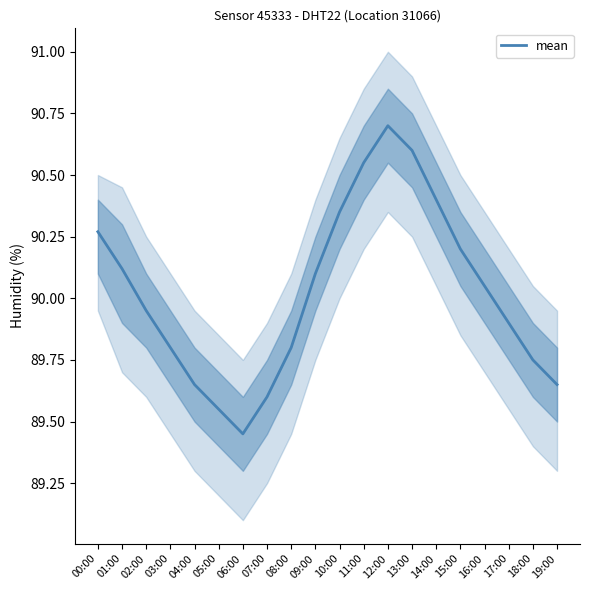

What is the sum of the values at 05:00 and 03:00?

179.3